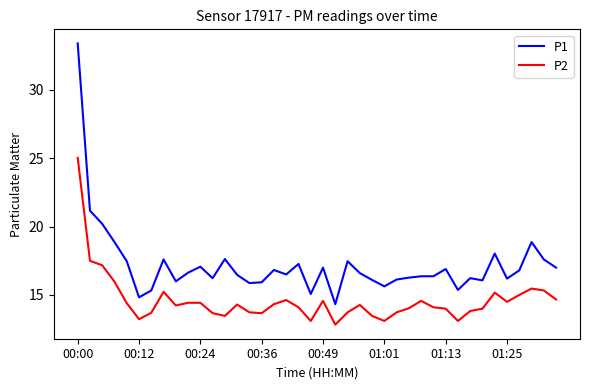

True or false: P2 and P1 cross at least once.

False